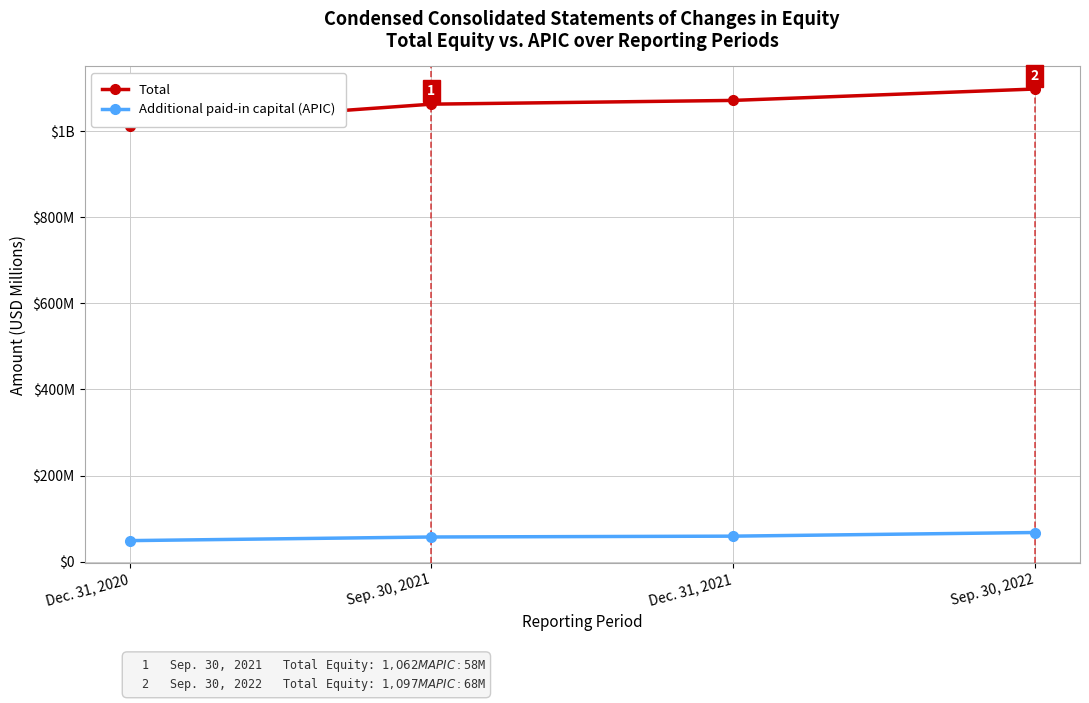

Where is Additional paid-in capital (APIC) nearest to the value 58?

Sep. 30, 2021